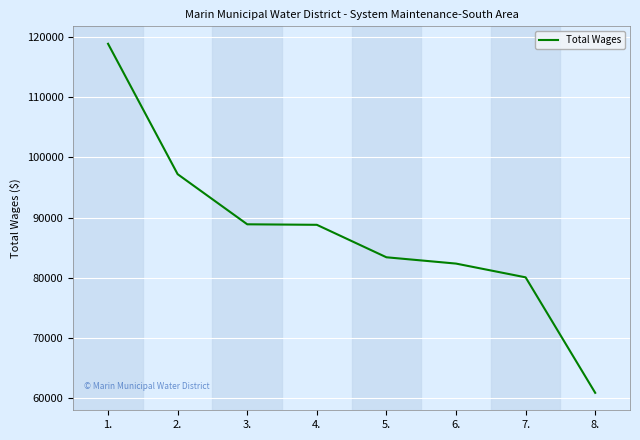

What is the change in value from 1. to 4.?

-30074